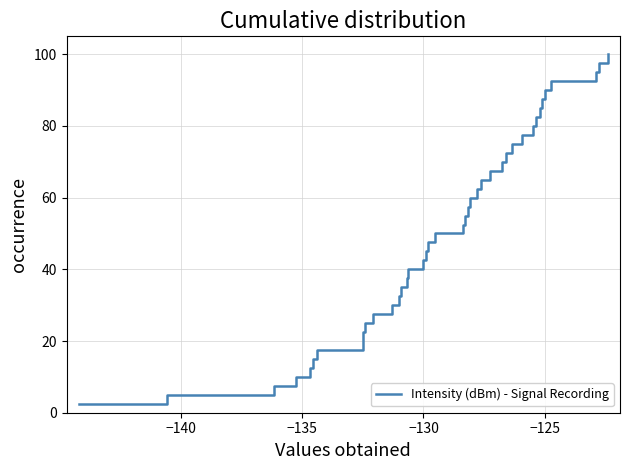

What is the minimum value shown in the chart?

2.5